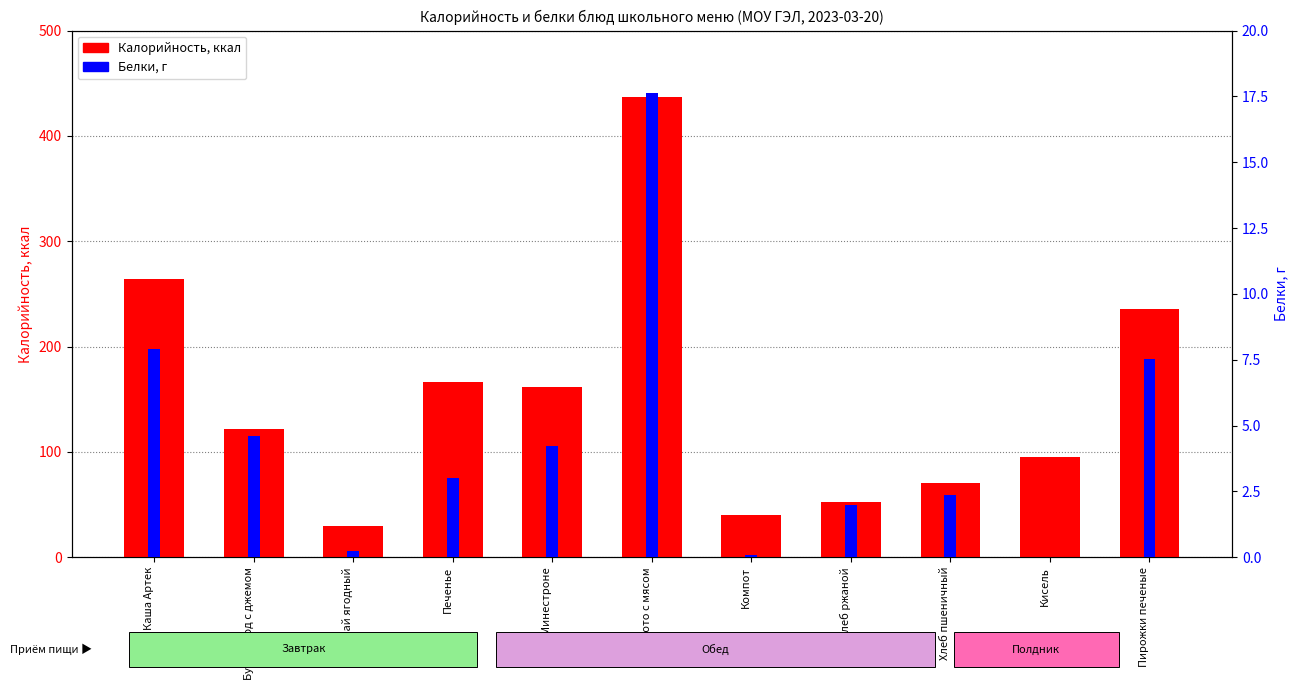

What is the sum of all Белки values?

49.6